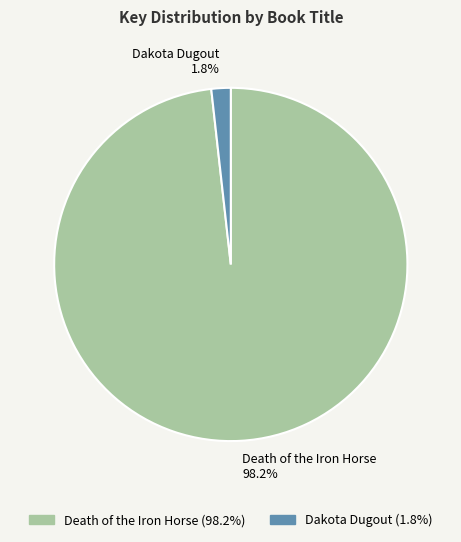

To the nearest percent, what is the difference between the largest and smallest slice percentages?

96%